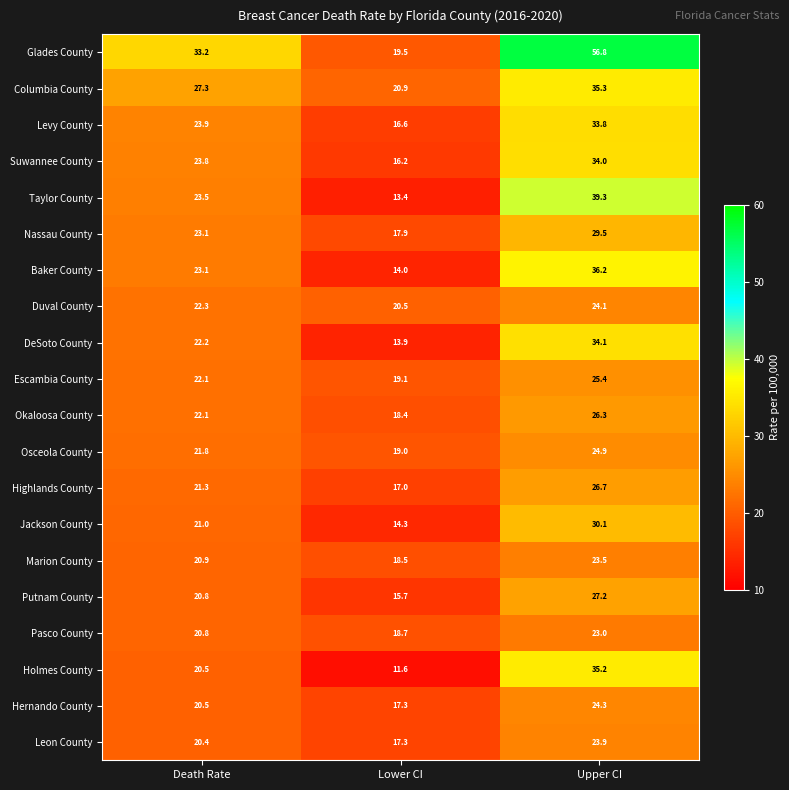

What is the average value of the Highlands County series?

21.7